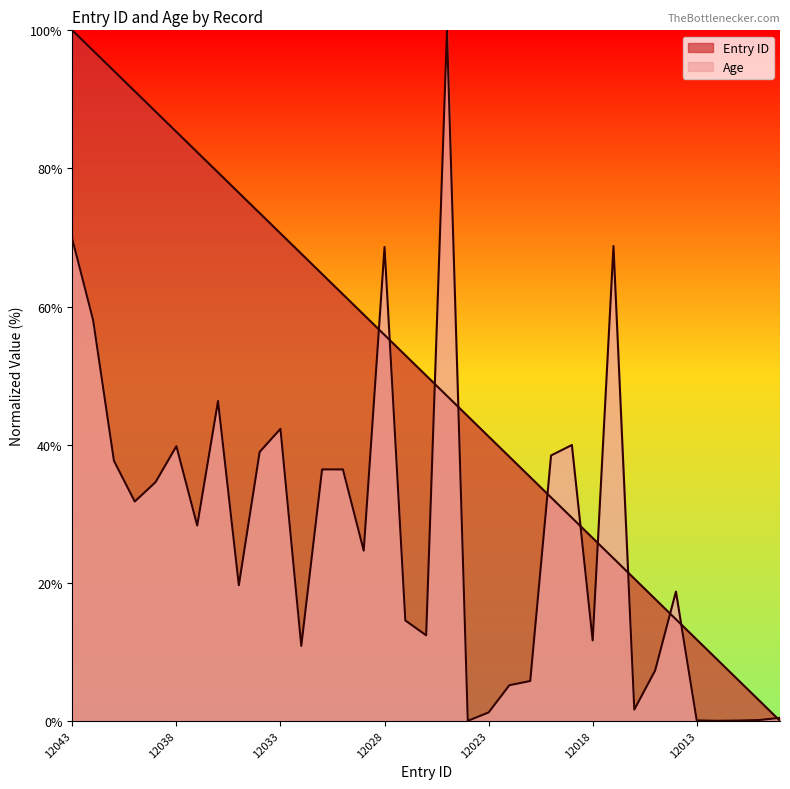

At which category does Age reach its first local peak?

12038